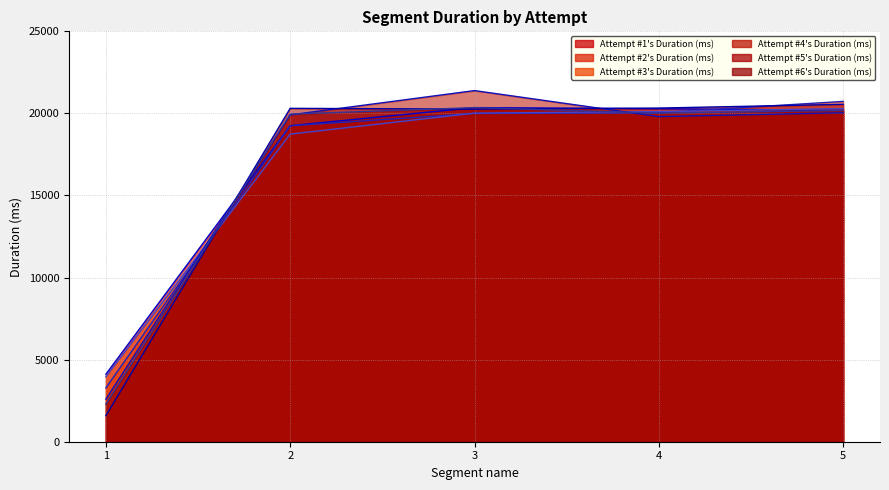

Which category has the highest value across all series?

3